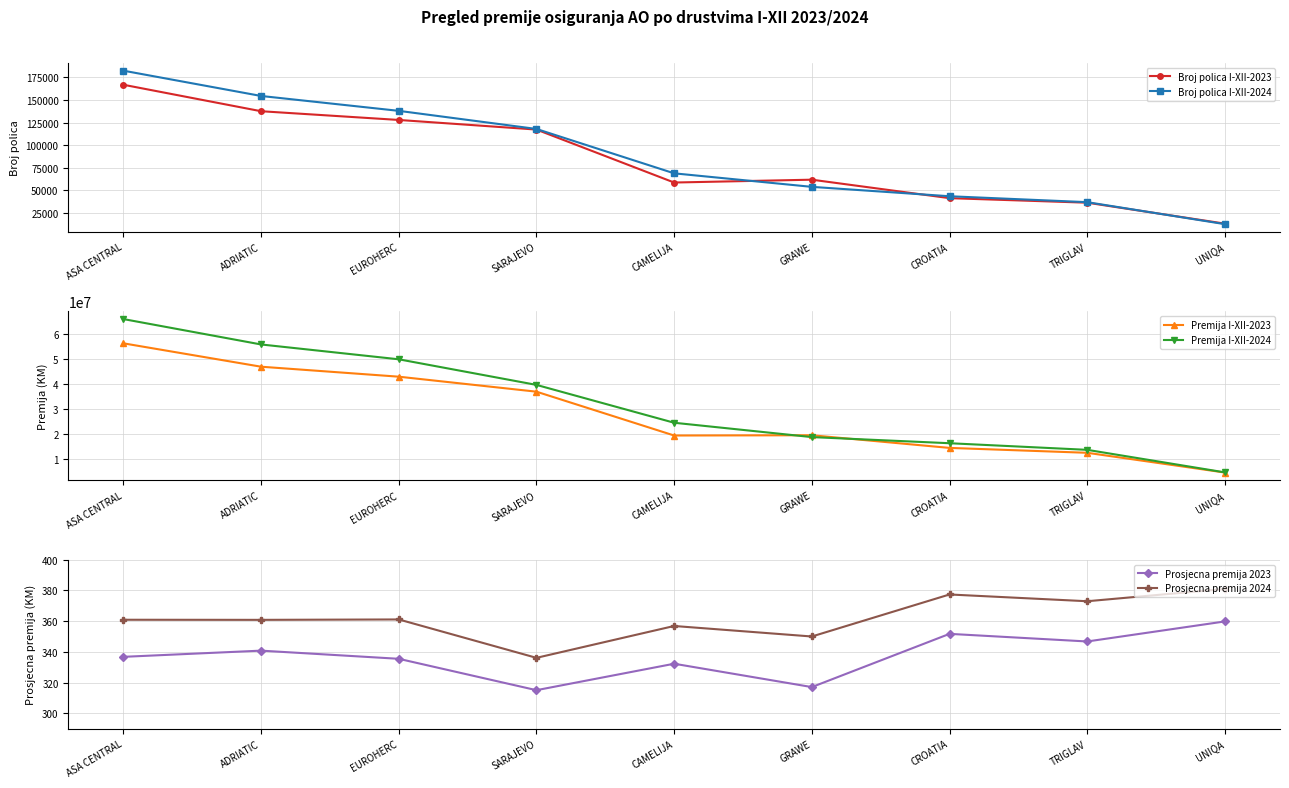

True or false: Broj polica I-XII-2024 has more than 2 interior local peaks.

False